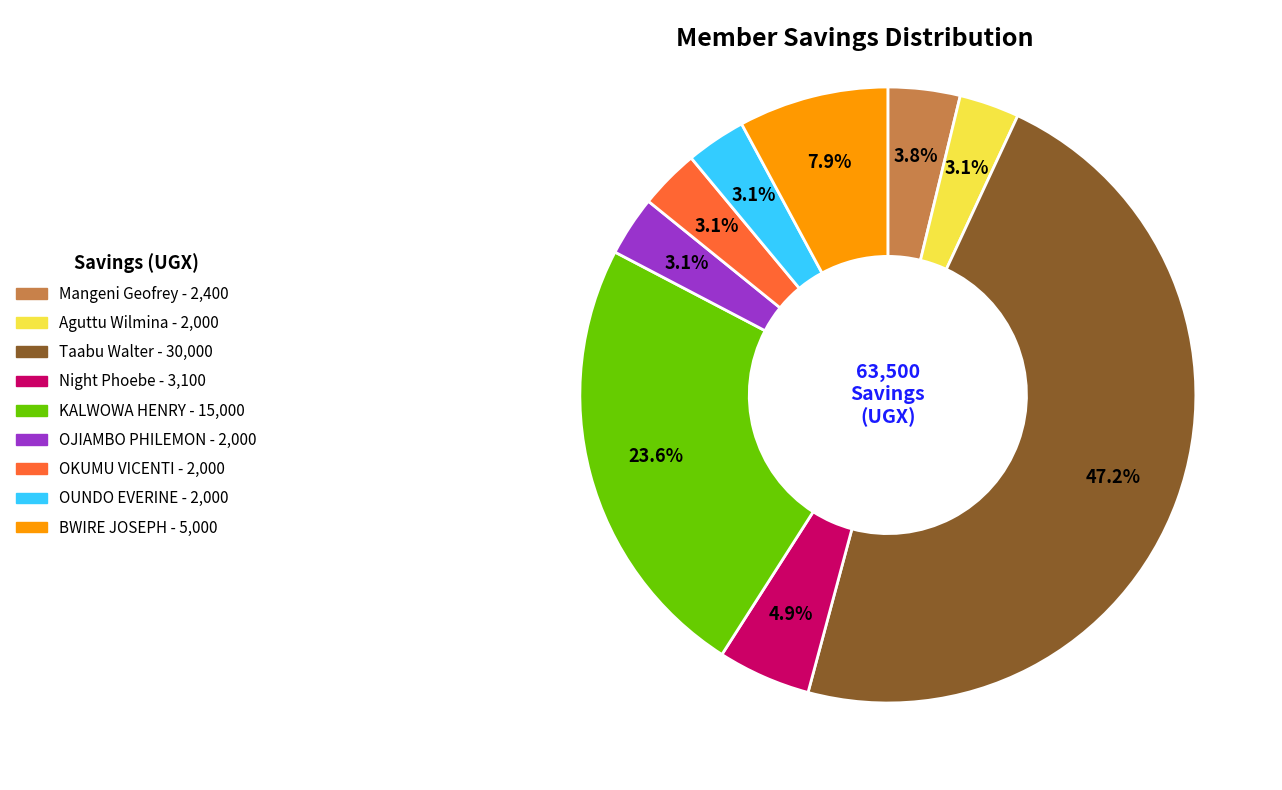

Is there a majority slice in this chart?

No